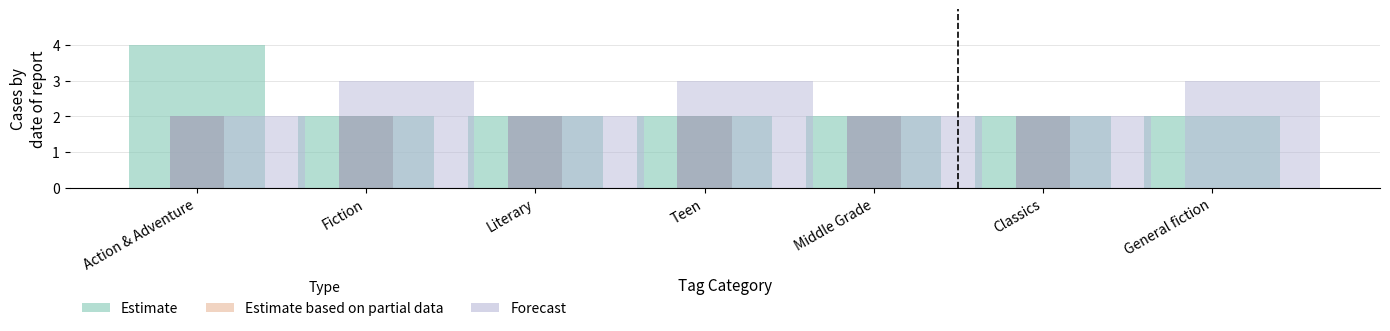

Reading left to right, extract all data points from this chart.

Estimate: Action & Adventure=4	Fiction=2	Literary=2	Teen=2	Middle Grade=2	Classics=2	General fiction=2
Estimate based on partial data: Action & Adventure=2	Fiction=2	Literary=2	Teen=2	Middle Grade=2	Classics=2	General fiction=0
Forecast: Action & Adventure=2	Fiction=3	Literary=2	Teen=3	Middle Grade=2	Classics=2	General fiction=3